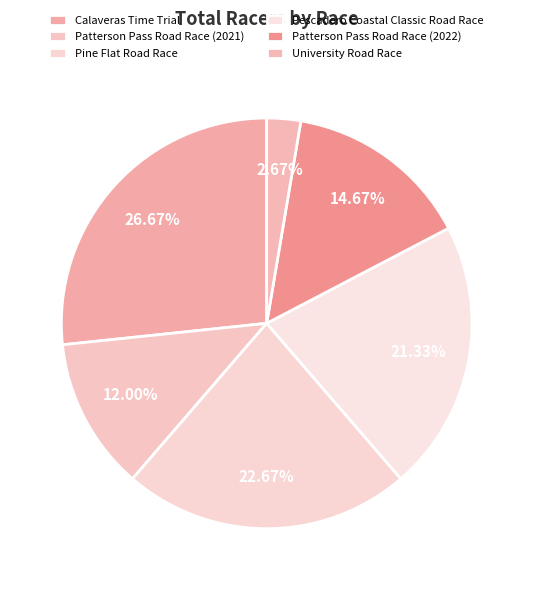

Is it true that Patterson Pass Road Race (2021) is 7% of the pie?

False